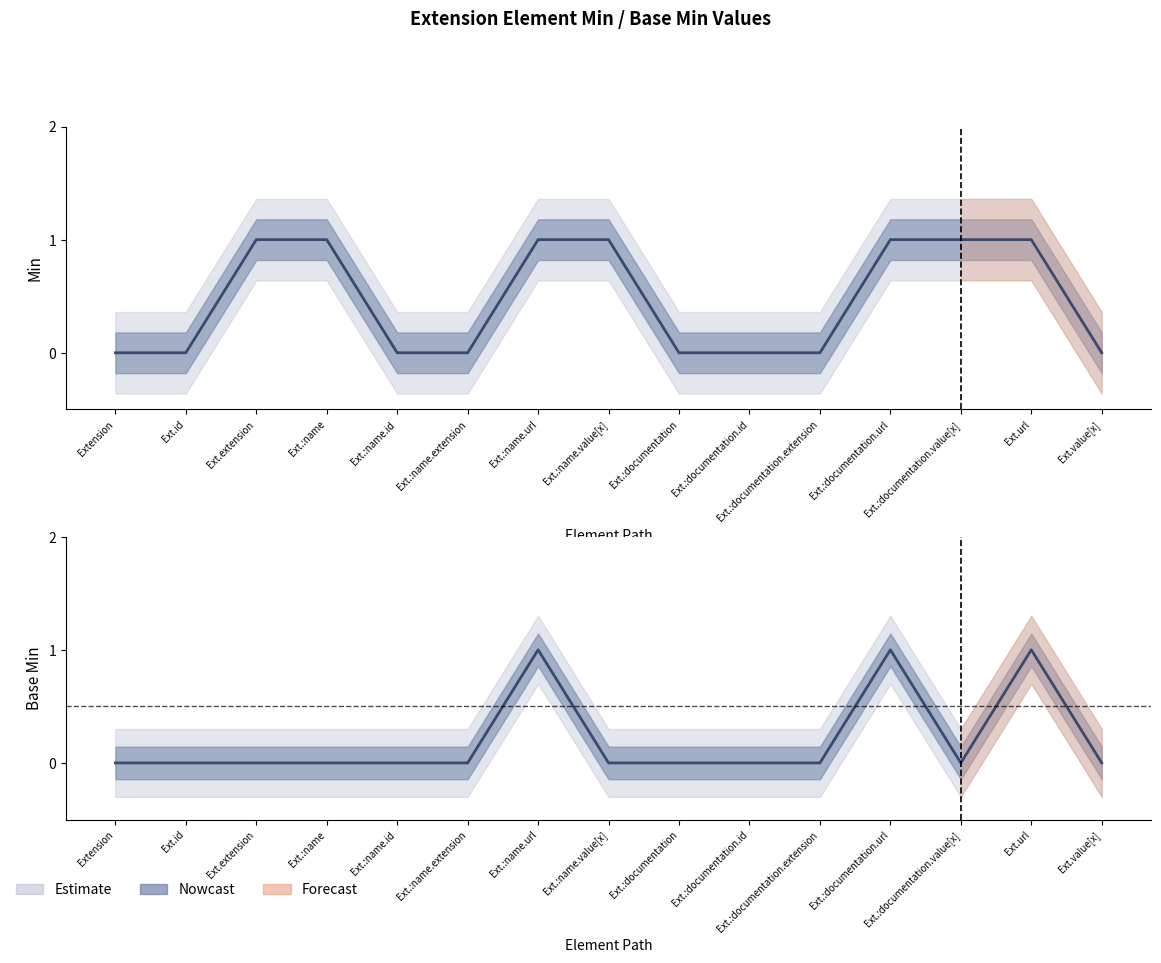

What is the difference between the Min values at Ext.:name.value[x] and Ext.:documentation.id?

1